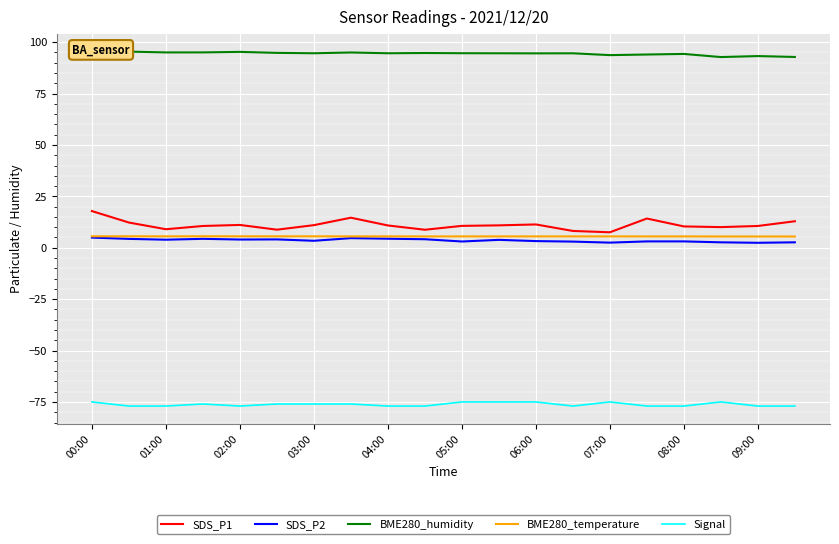

What is the value of the Signal point at the 1st from the left?

-75.0